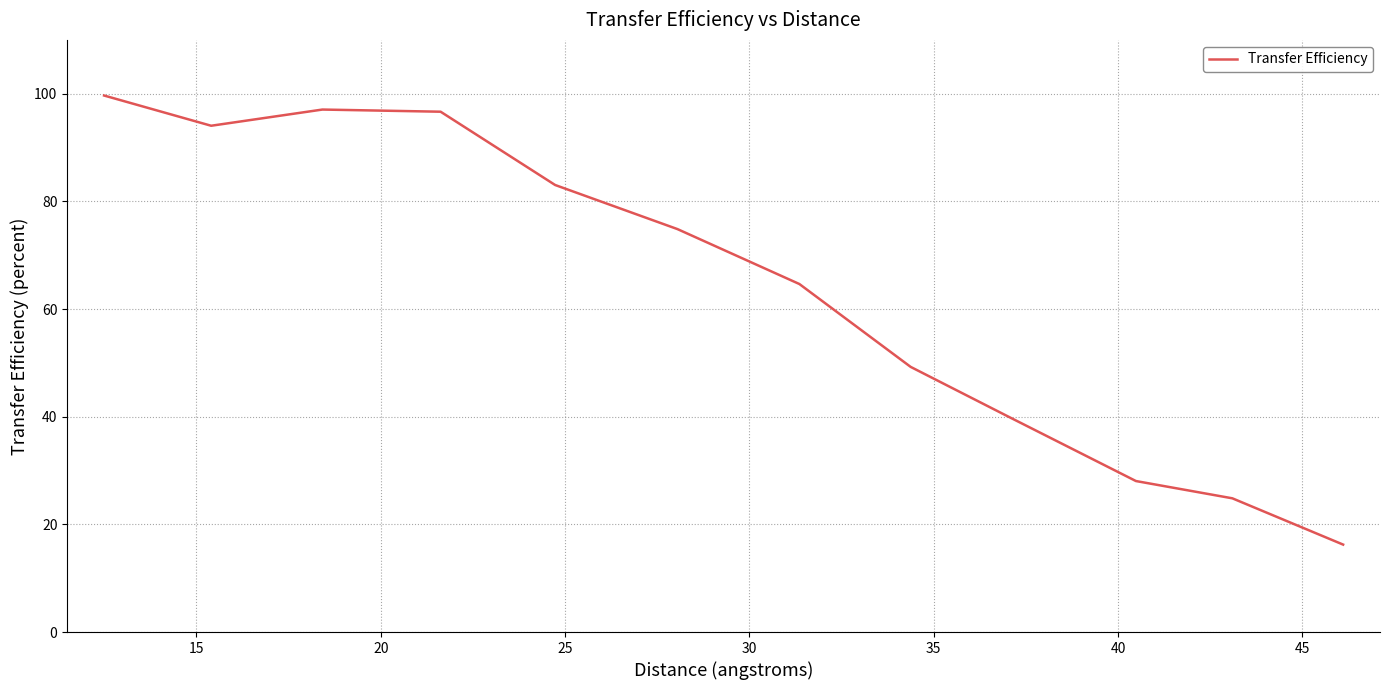

What is the maximum value shown in the chart?

99.7